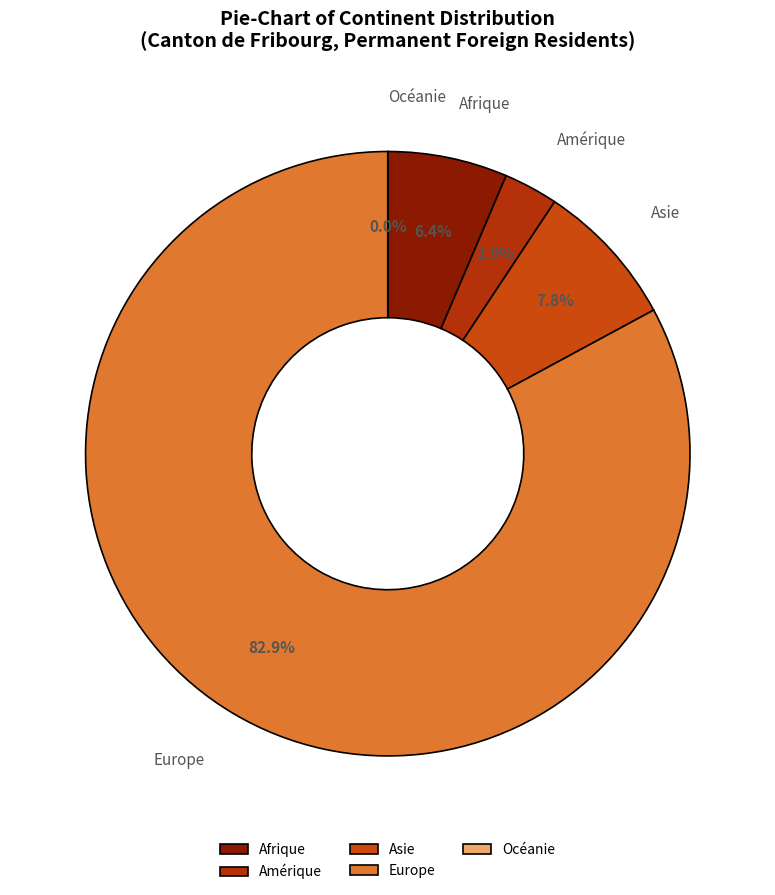

Rank the categories by value from highest to lowest.

Europe, Asie, Afrique, Amérique, Océanie